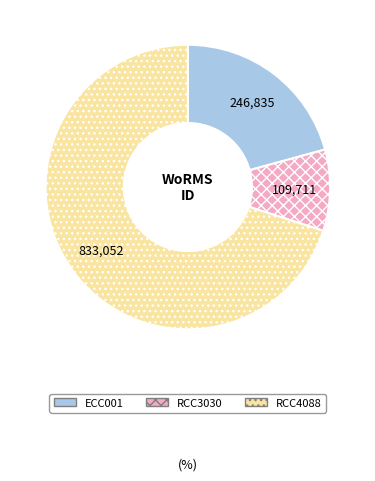

Is RCC3030 the majority of the pie?

No